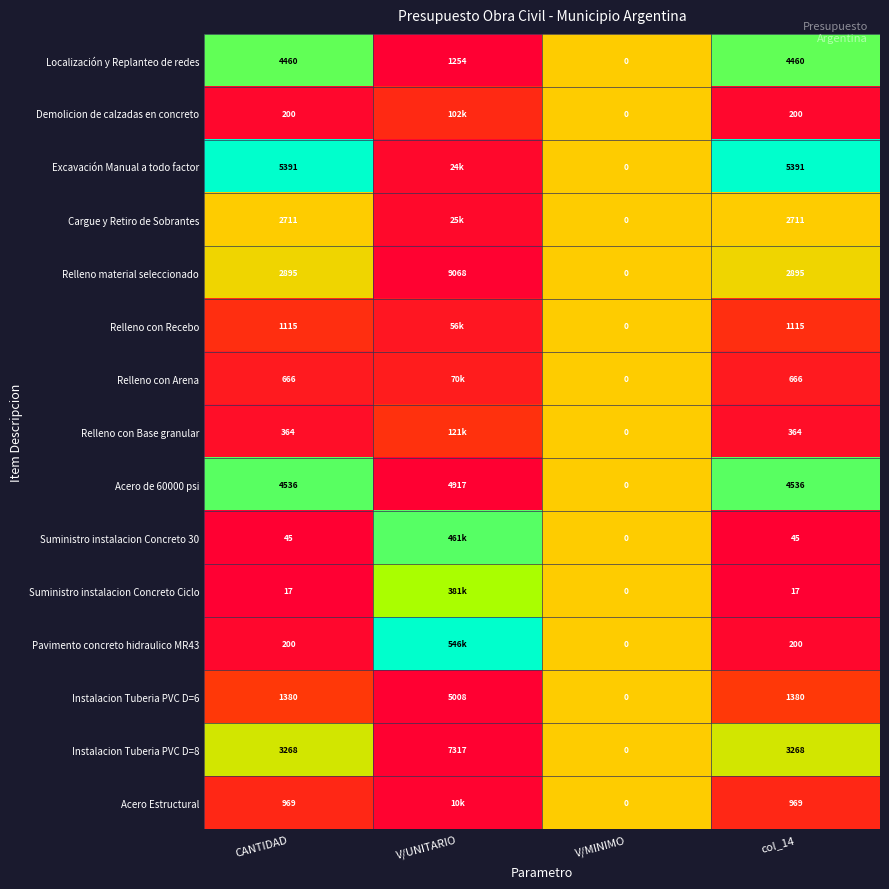

Which category has the lowest value in the Acero de 60000 psi series?

V/MINIMO